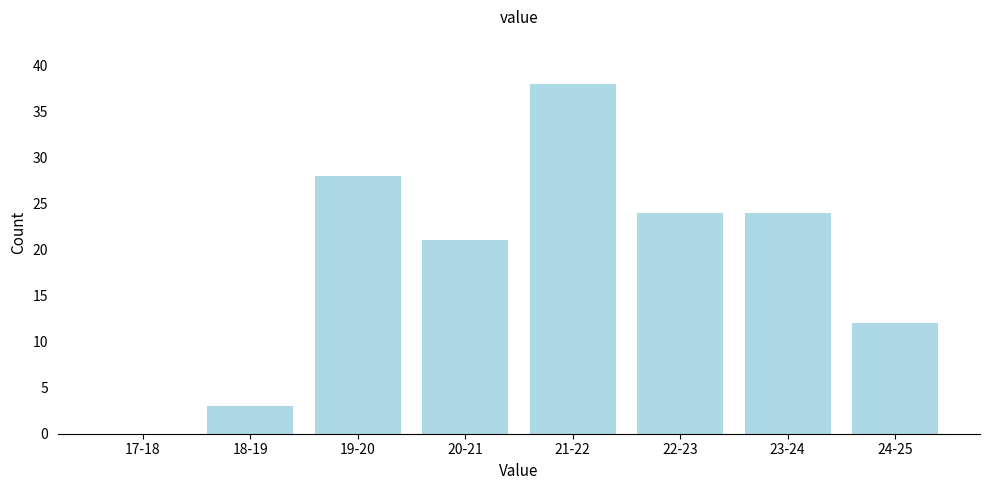

Reading left to right, what are all the values shown in this chart?

17-18=0	18-19=3	19-20=28	20-21=21	21-22=38	22-23=24	23-24=24	24-25=12